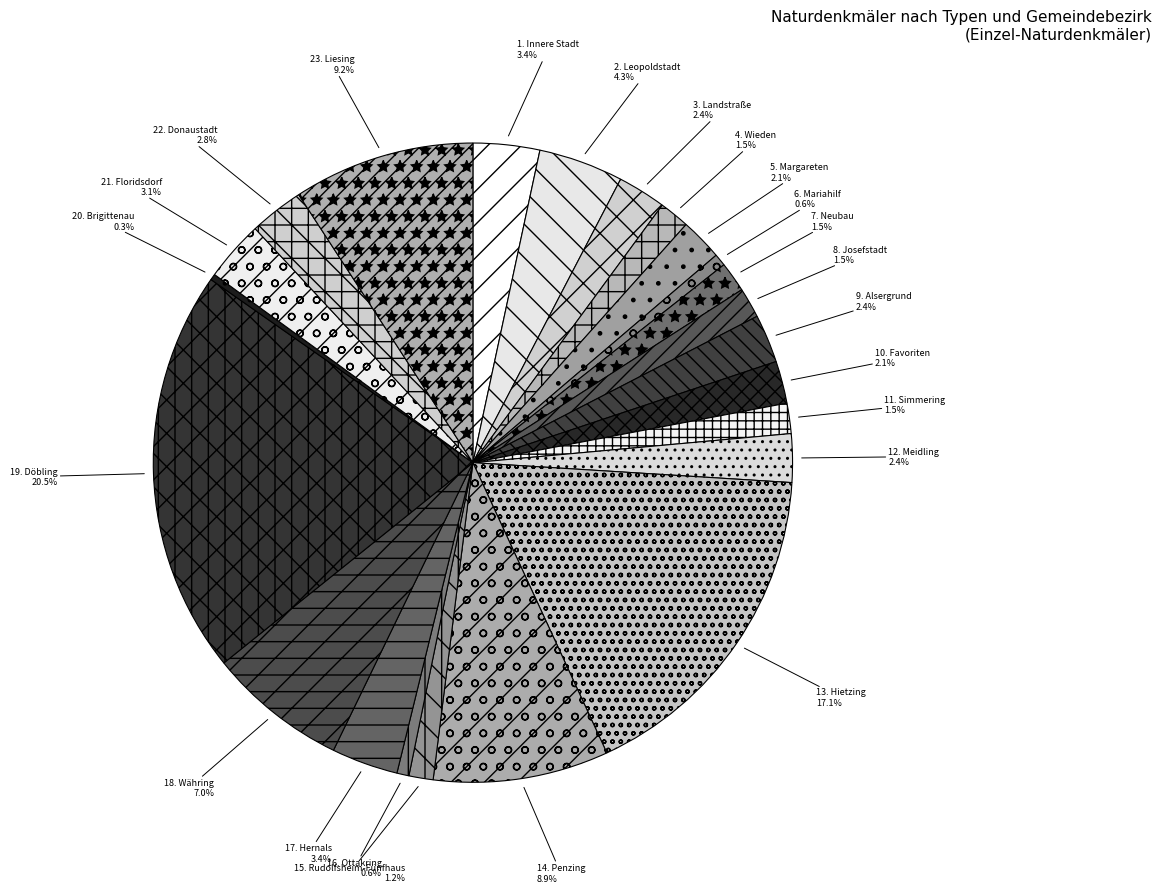

Is it true that 3. Landstraße is 10% of the pie?

False